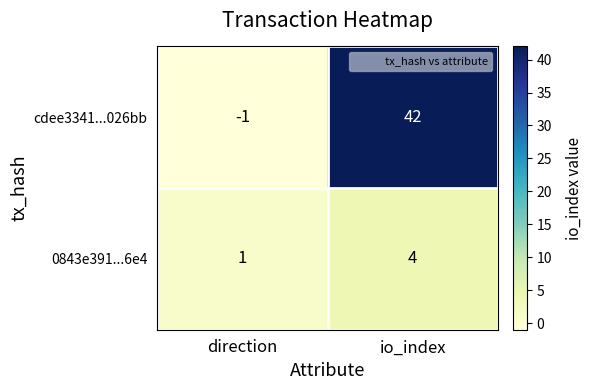

How many data points in 0843e391...6e4 are less than 4?

1